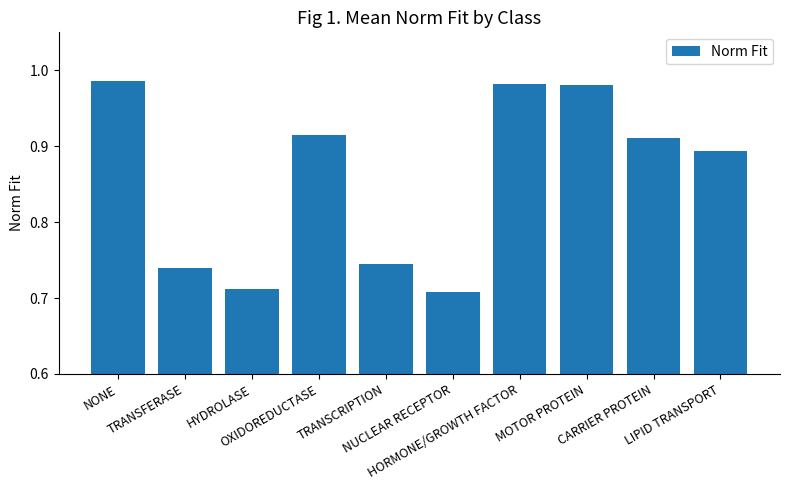

What is the sum of all values?

8.6